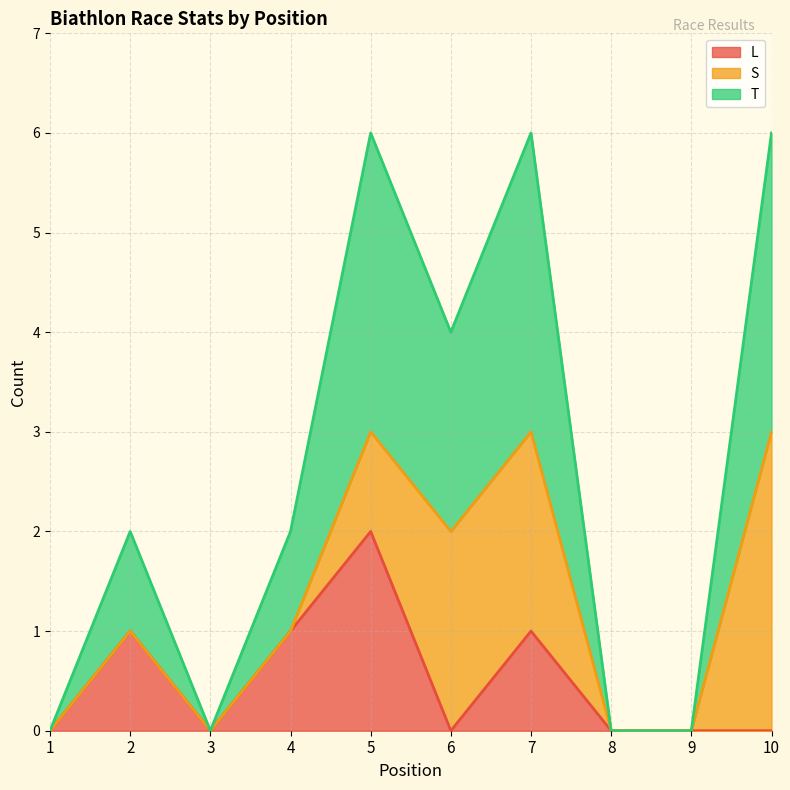

What value does the T series have at 6?

2